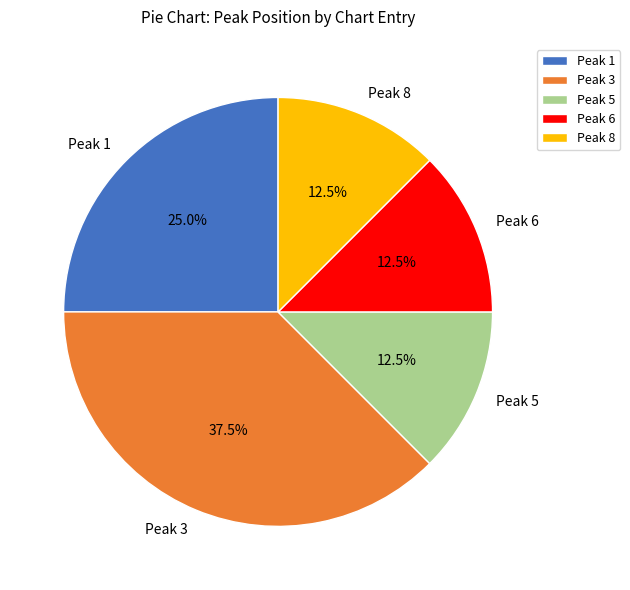

Count the number of slices in the pie.

5